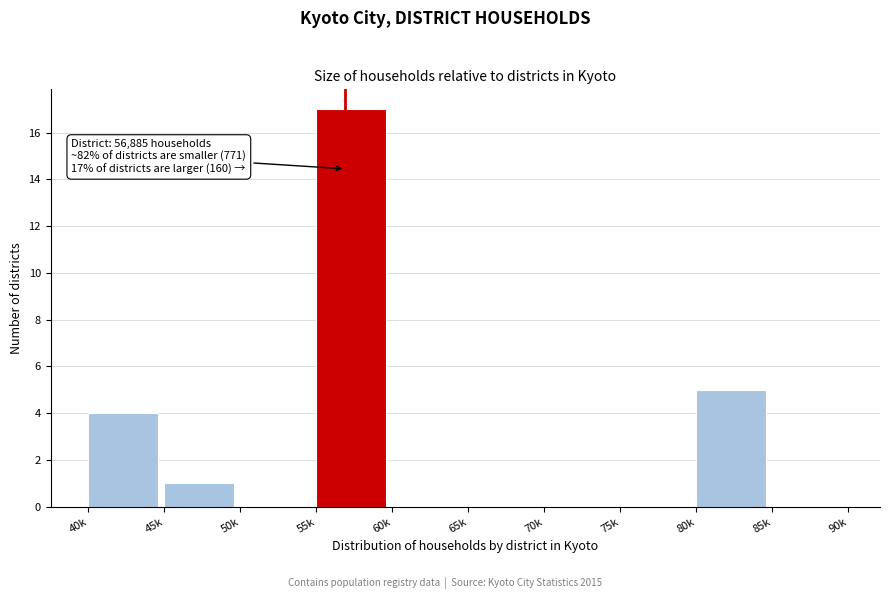

Reading left to right, list all the values displayed in this chart.

40k=4	45k=1	50k=0	55k=17	60k=0	65k=0	70k=0	75k=0	80k=5	85k=0